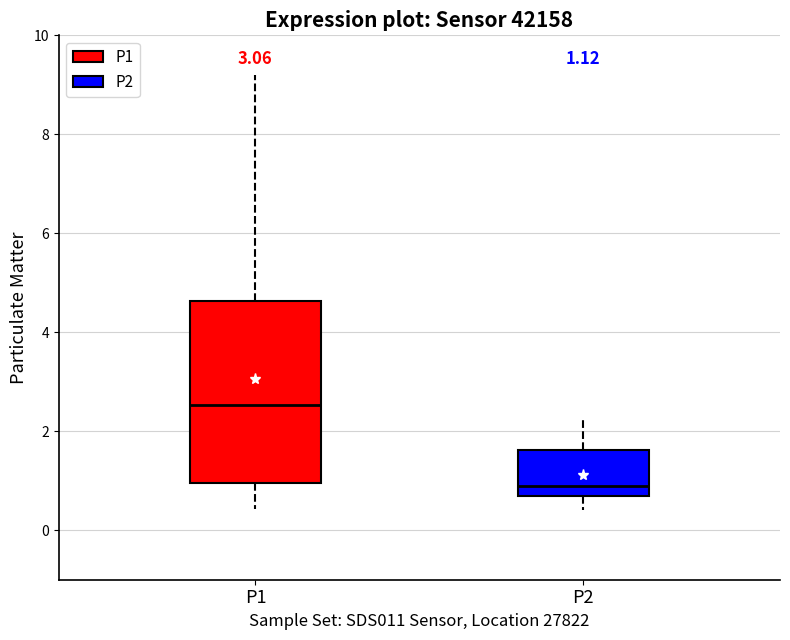

Which box is the tallest, from its lower edge to its upper edge?

P1